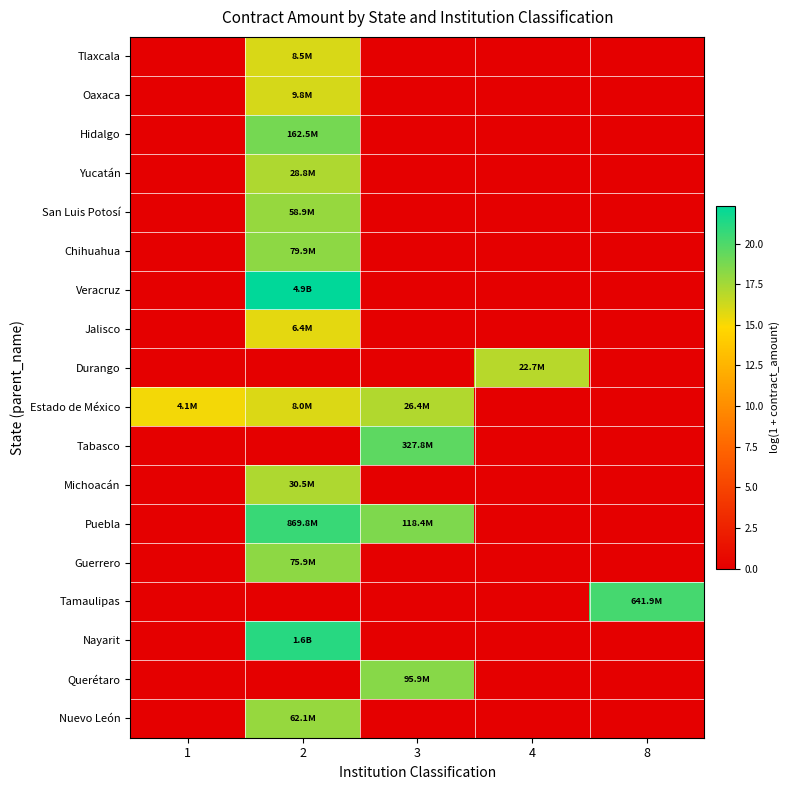

At which category is the sum across all series the highest?

2